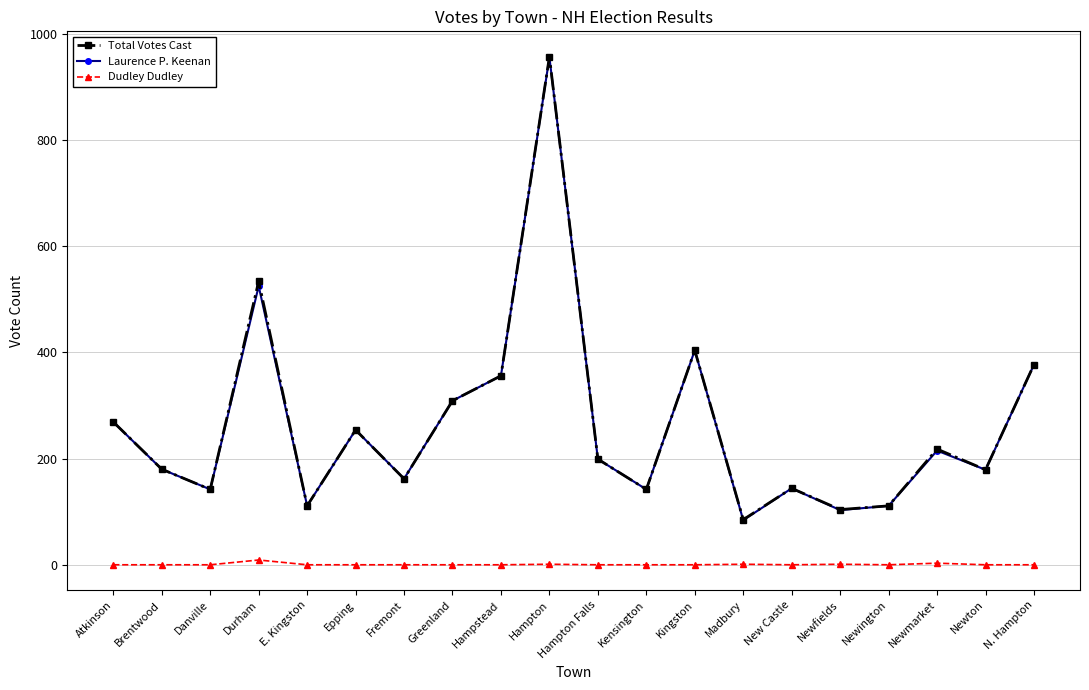

Where is the first local maximum for Laurence P. Keenan?

Durham